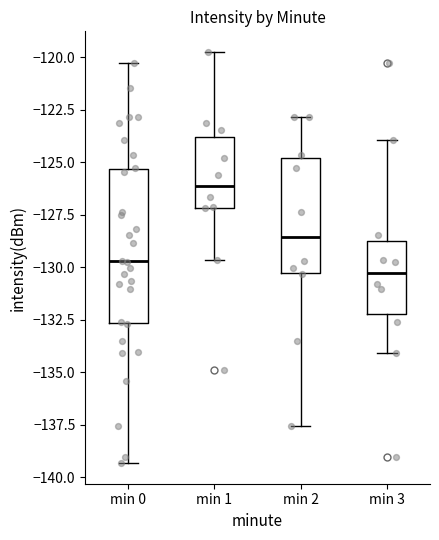

Reading left to right, transcribe this box plot: for each box, give where its median line is, the range the box spans, and where its two whiskers end, as read against the y-axis. The values are not printed on the chart, so give them approximately, as read against the axis.

min 0: median -129.5, box -132.5 to -125.5, whiskers -139.5 to -120.5
min 1: median -126.0, box -127.0 to -124.0, whiskers -129.5 to -120.0
min 2: median -128.5, box -130.5 to -125.0, whiskers -137.5 to -123.0
min 3: median -130.5, box -132.0 to -129.0, whiskers -134.0 to -124.0